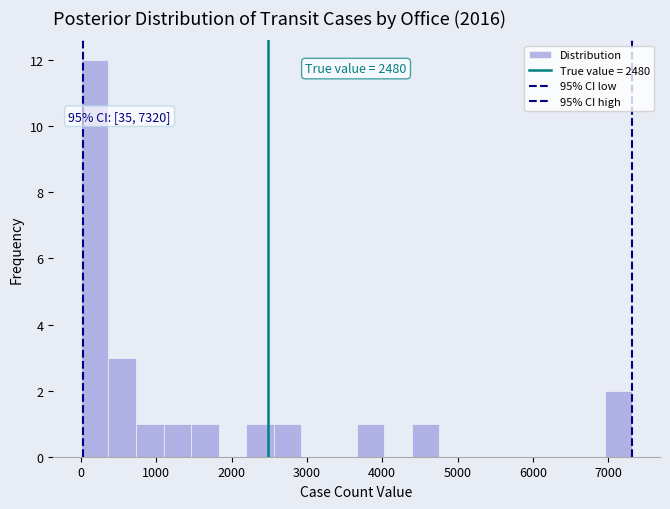

Around what value on the x-axis is the tallest bar? Give the approximate position of its centre, as read against the axis.

200